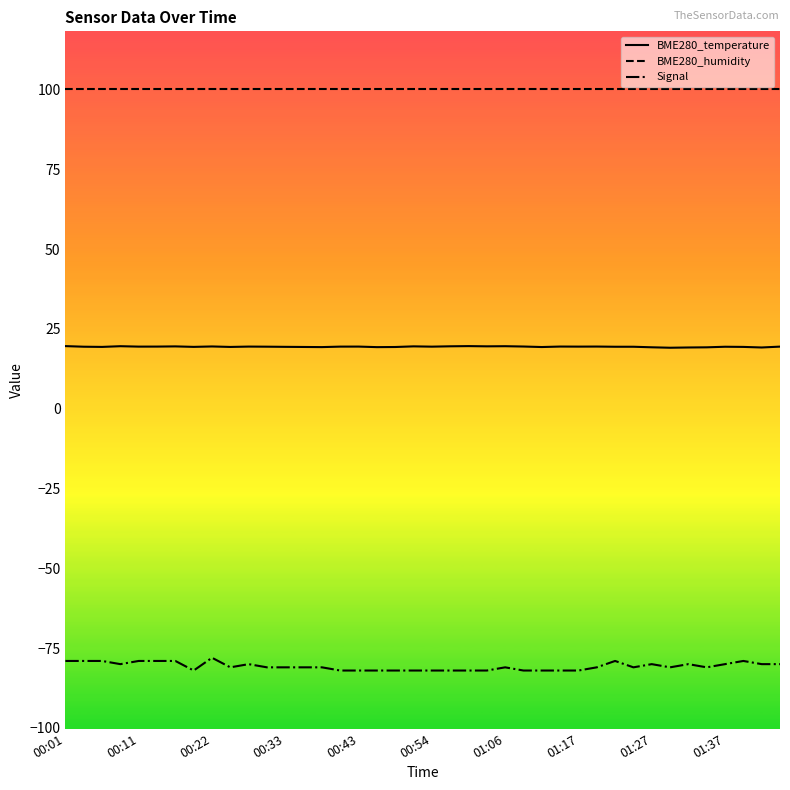

What are all the series names shown in the legend?

BME280_temperature, BME280_humidity, Signal